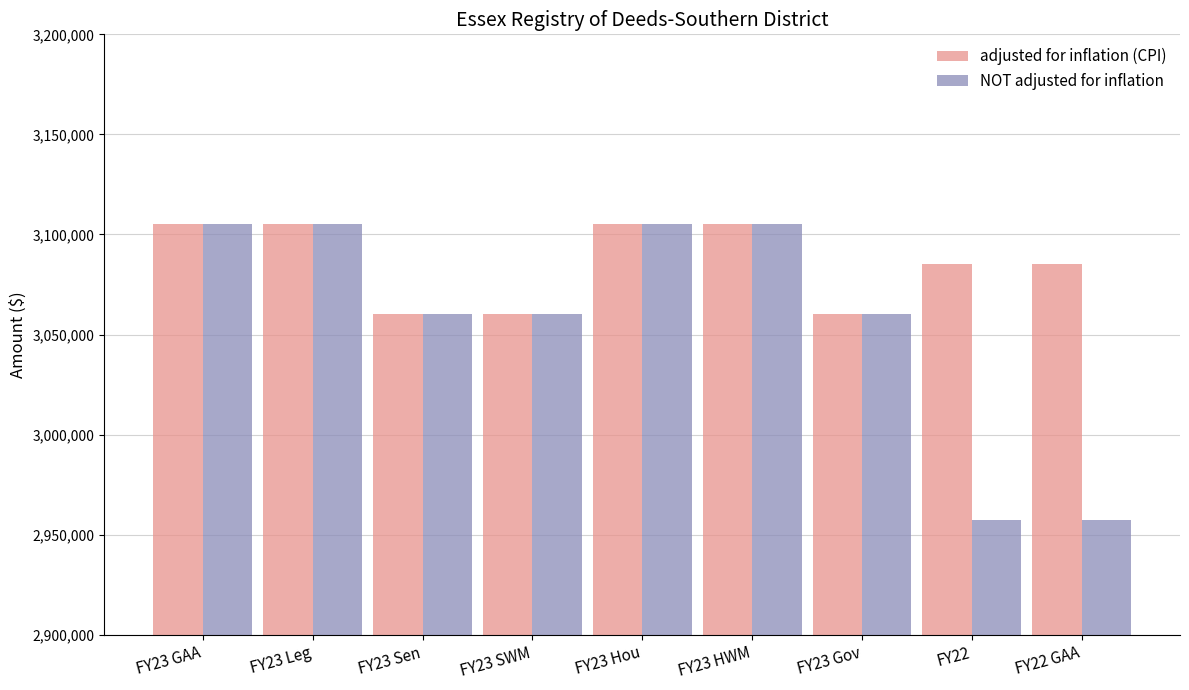

Which series has the widest spread of values?

NOT adjusted for inflation